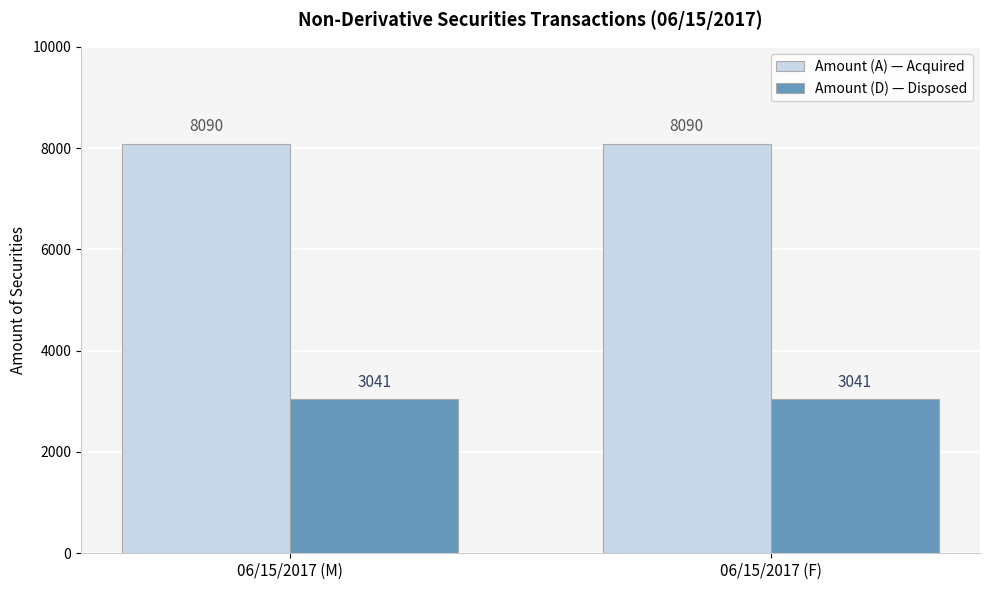

What is the lowest value of the Amount (D) — Disposed series?

3041